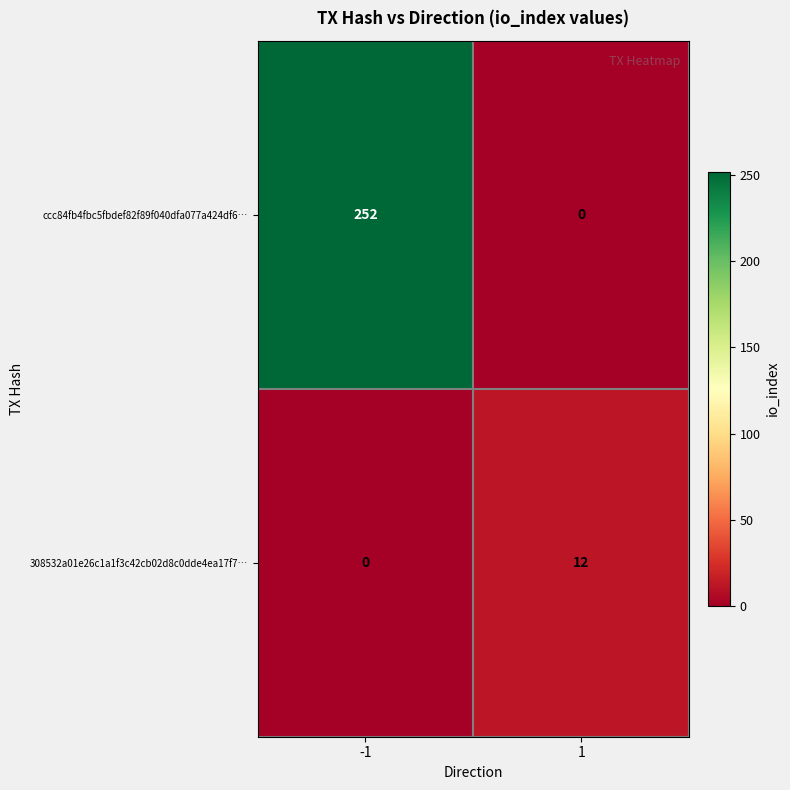

Rank the series by their maximum value, from highest to lowest.

ccc84fb4fbc5fbdef82f89f040dfa077a424df6…, 308532a01e26c1a1f3c42cb02d8c0dde4ea17f7…